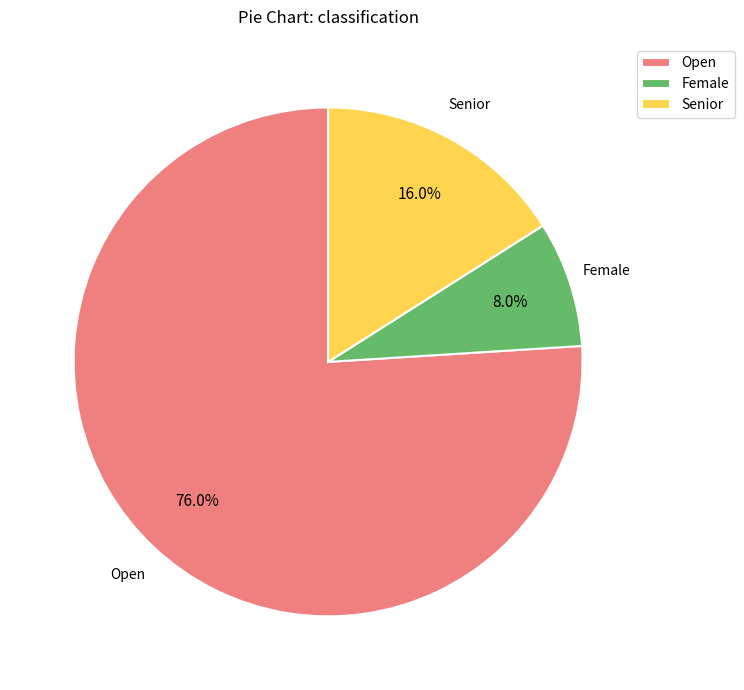

What is the total percentage of Female and Open?

84.0%